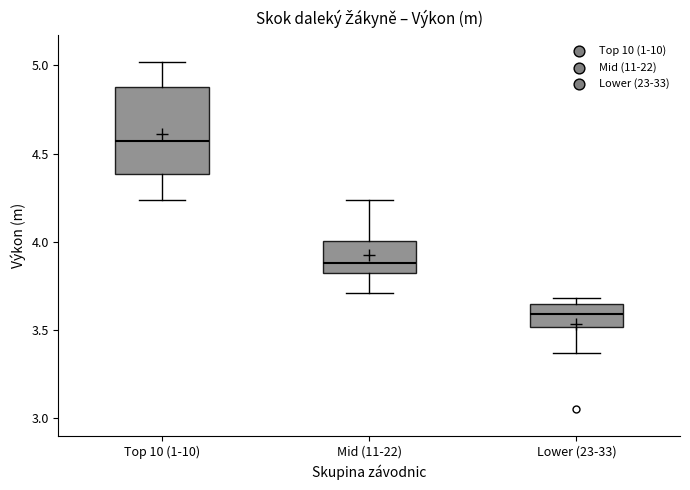

Where is the lower edge of the box for Lower (23-33) on the y-axis? The values are not printed on the chart, so give them approximately, as read against the axis.

3.50